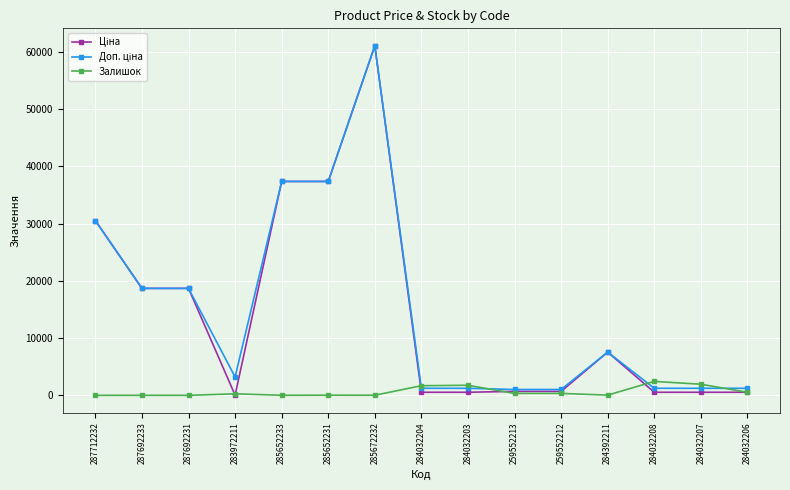

At which category is the sum across all series the highest?

285672232